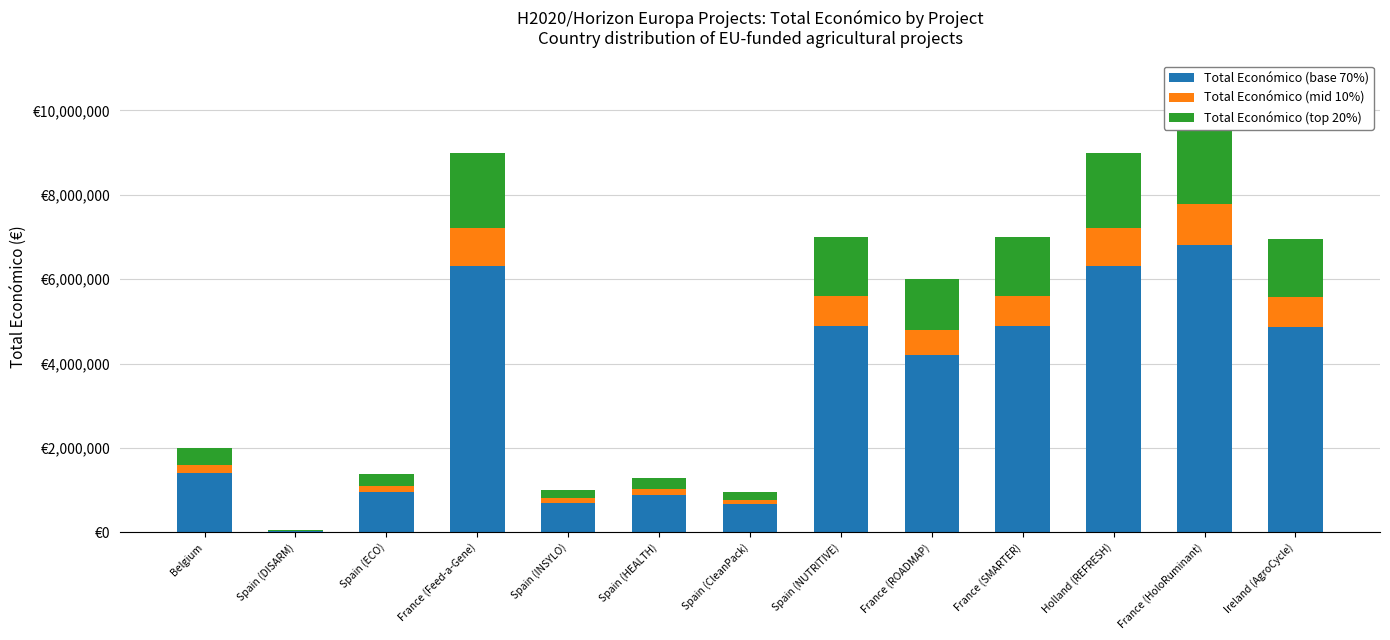

Which series changed the most between Spain (INSYLO) and France (ROADMAP)?

Total Económico (base 70%)